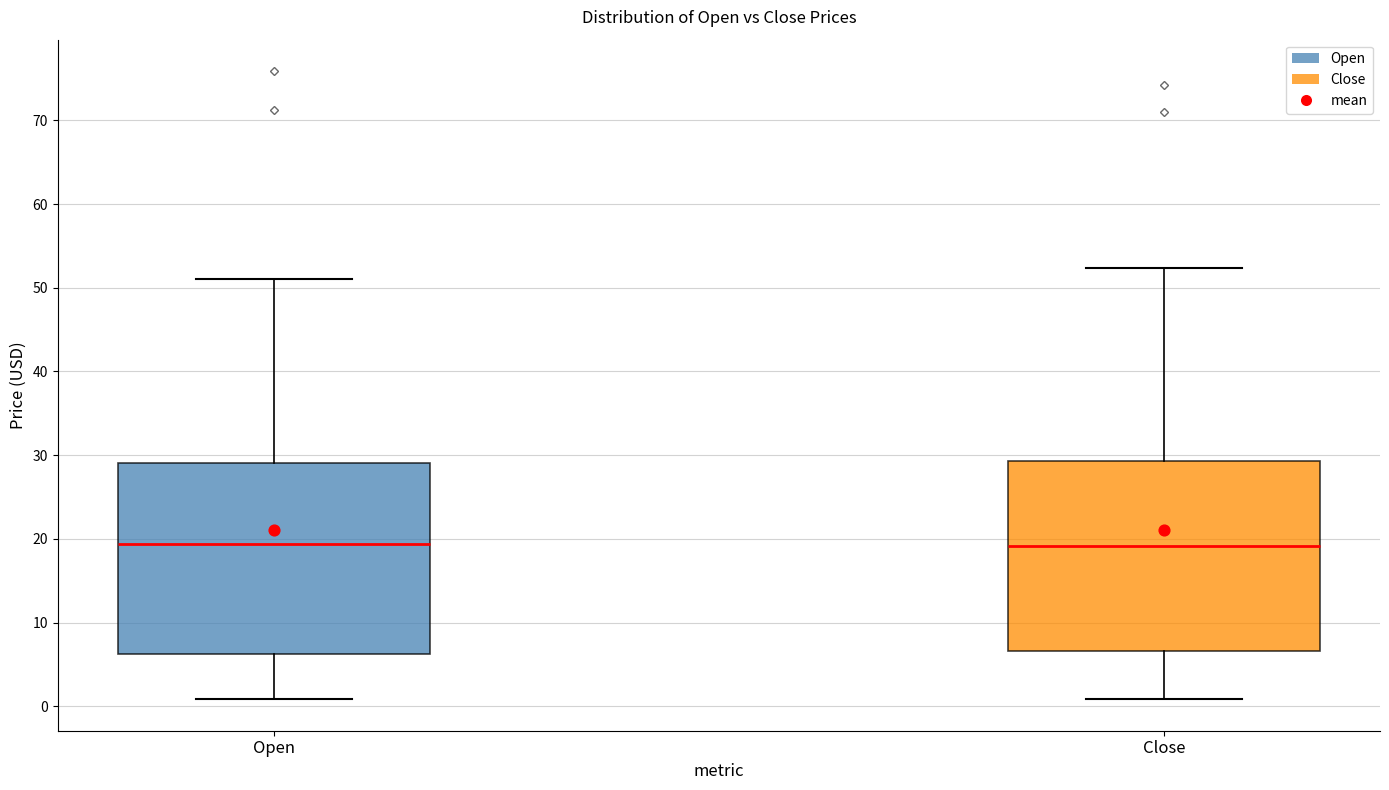

Reading left to right, read every box against the y-axis: the position of its median line, the range the box covers, and the ends of its whiskers. The values are not printed on the chart, so give them approximately, as read against the axis.

Open: median 19, box 6 to 29, whiskers 1 to 51
Close: median 19, box 7 to 29, whiskers 1 to 52